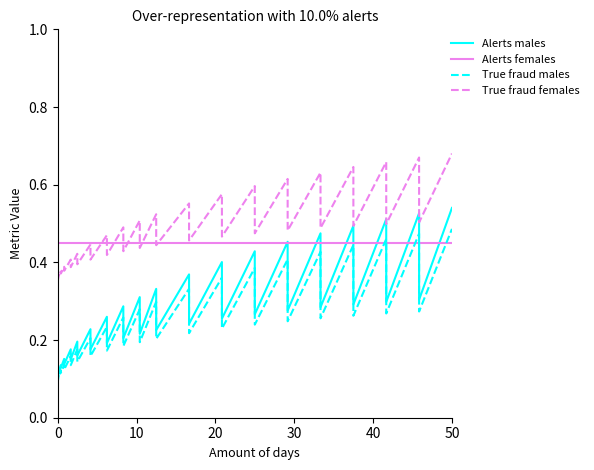

Which series has the largest range (max minus min)?

Alerts males